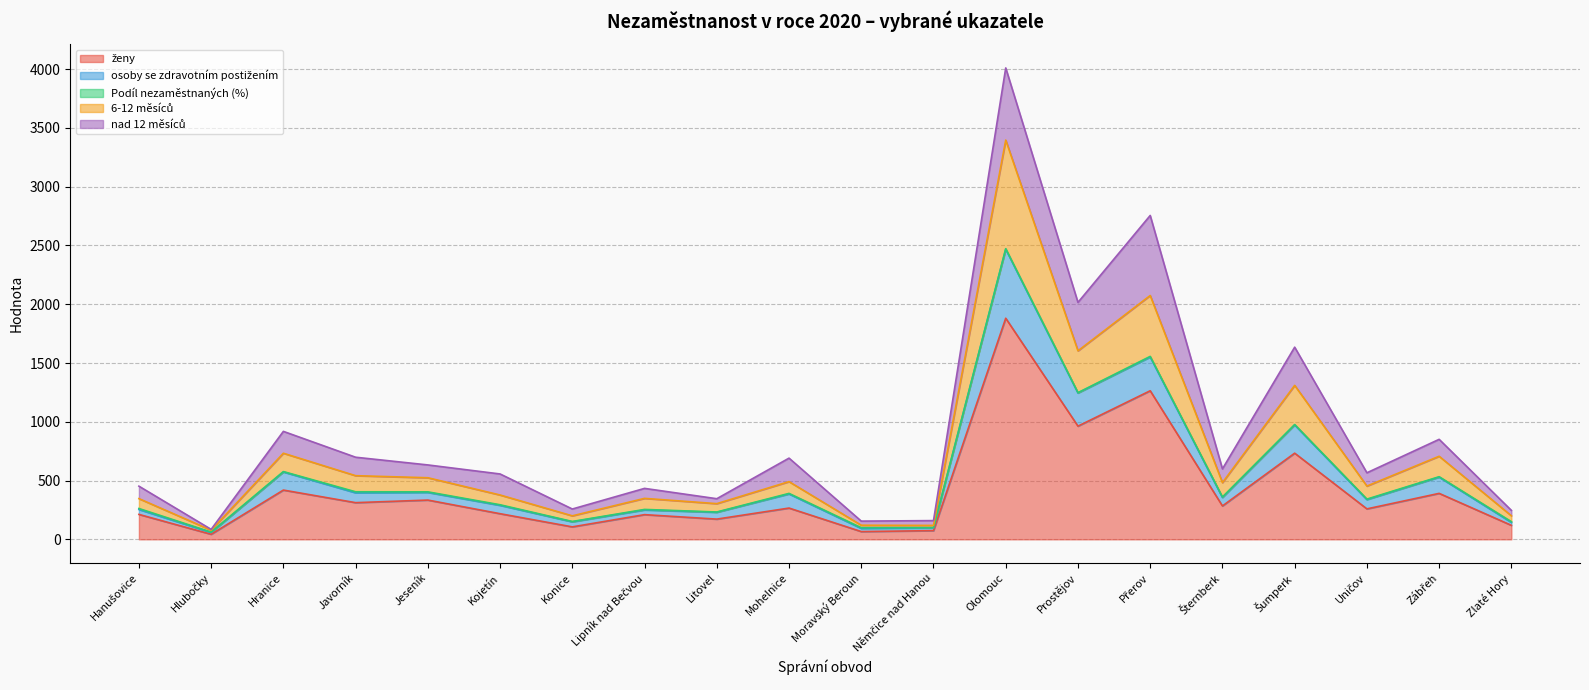

True or false: ženy and osoby se zdravotním postižením intersect in this chart.

False